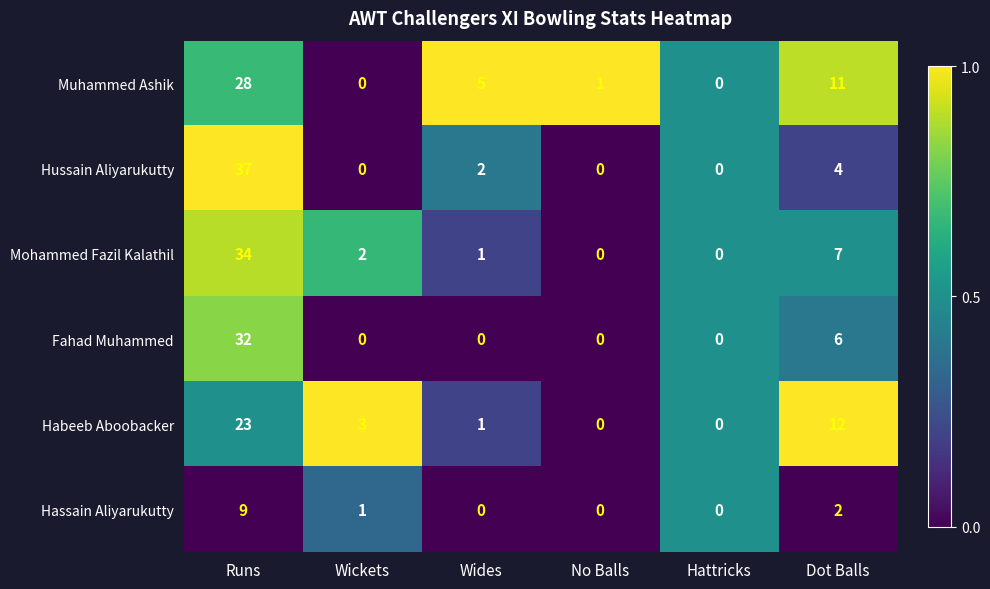

What is the difference between the maximum and minimum values in the Hassain Aliyarukutty series?

9